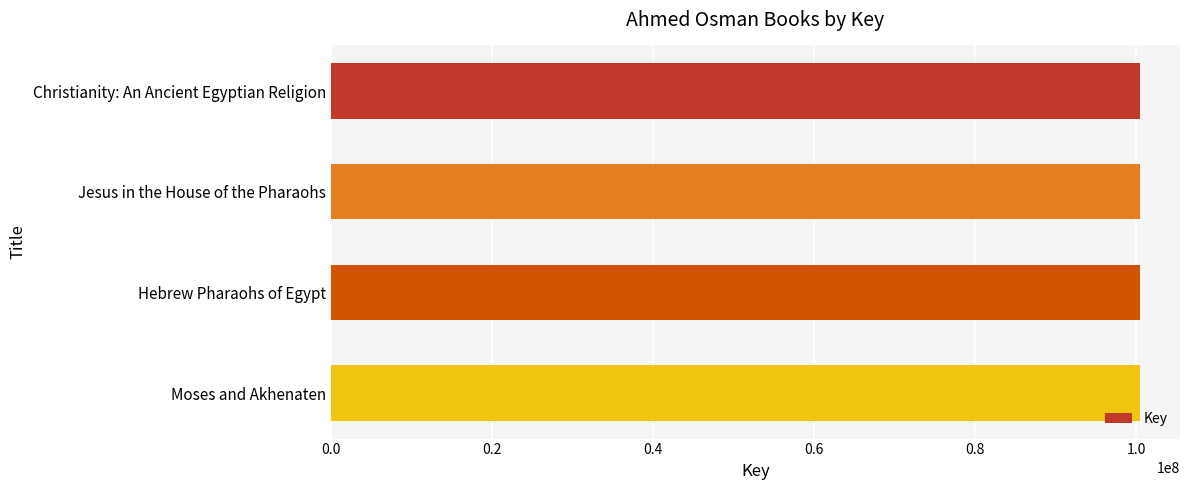

What is the value of the 4th bar from the top?

100436908